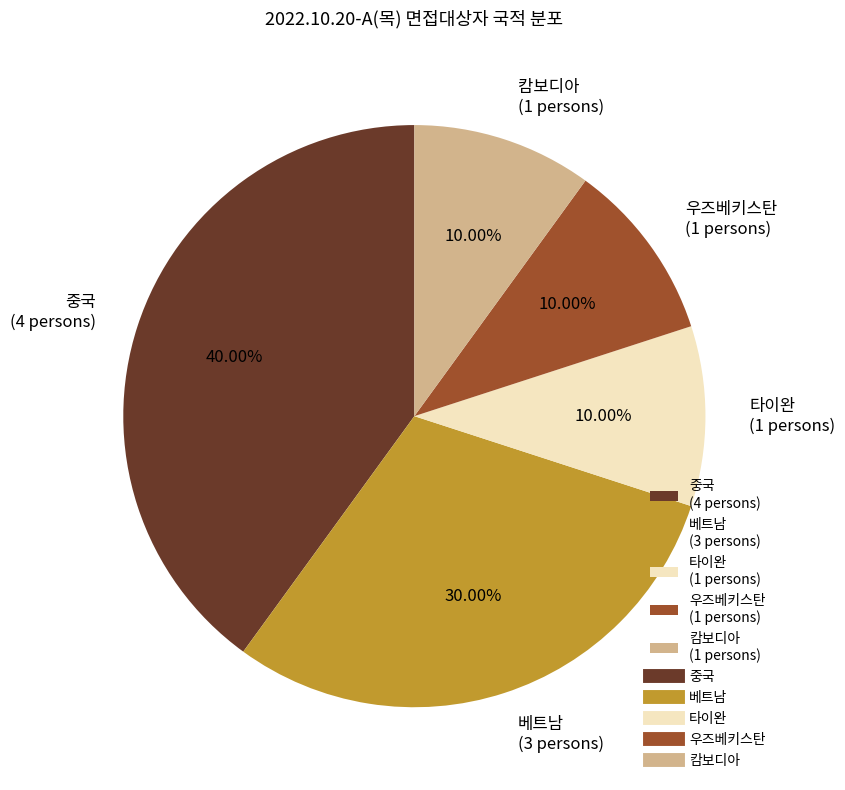

To the nearest percent, what is the combined percentage of 중국 and 캄보디아?

50%